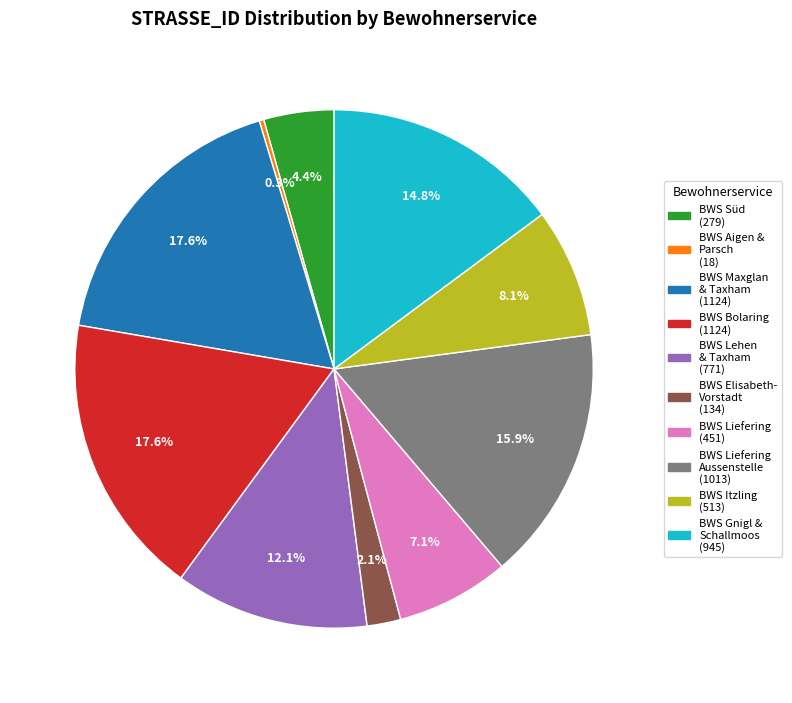

Does any single category account for the majority?

No